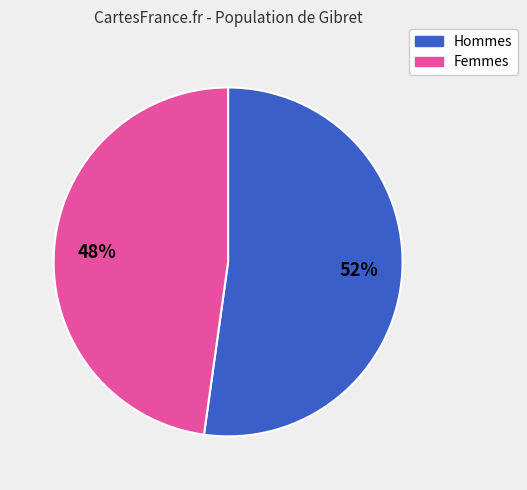

To the nearest percent, what portion does Femmes represent?

48%